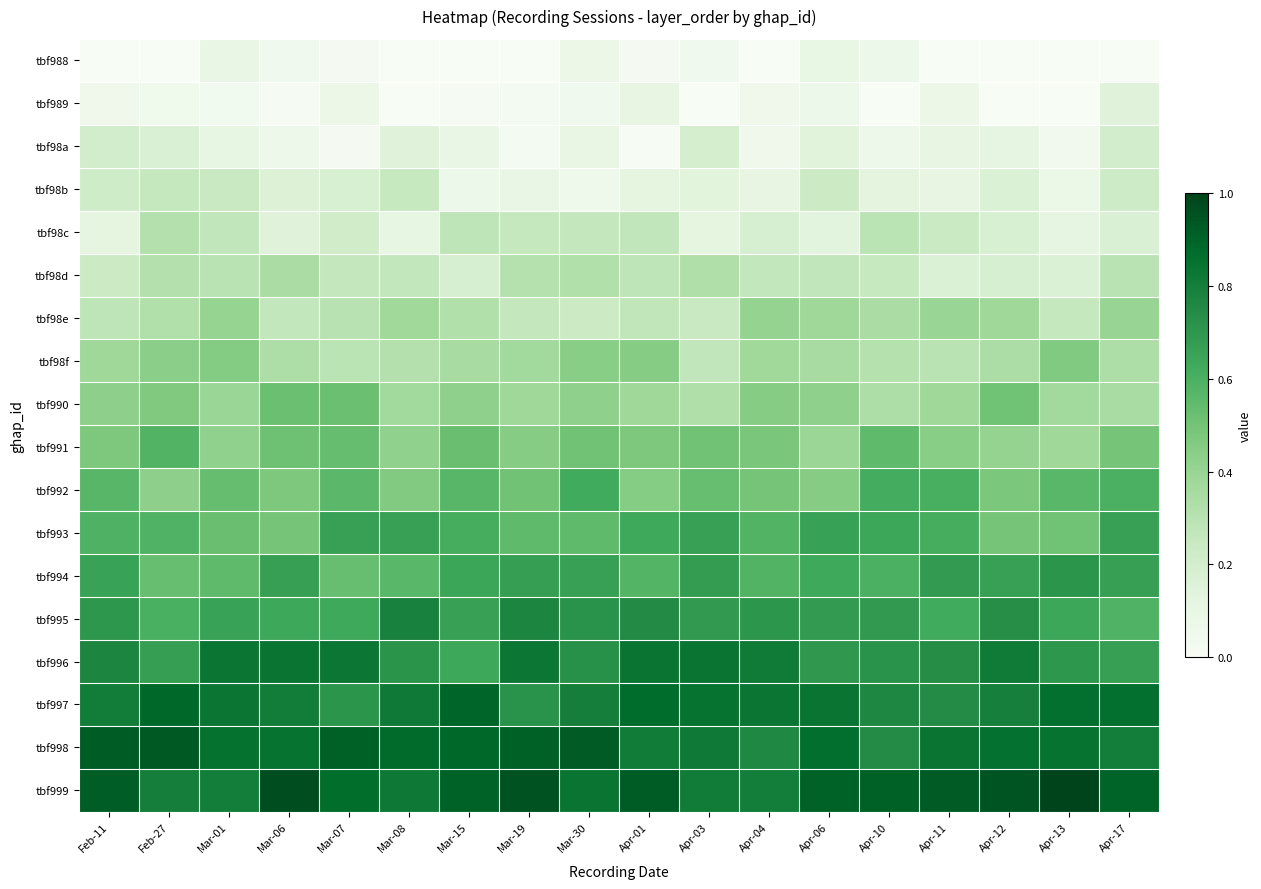

Rank the series by their maximum value, from lowest to highest.

tbf988, tbf989, tbf98a, tbf98b, tbf98c, tbf98d, tbf98e, tbf98f, tbf990, tbf991, tbf992, tbf993, tbf994, tbf995, tbf996, tbf997, tbf998, tbf999